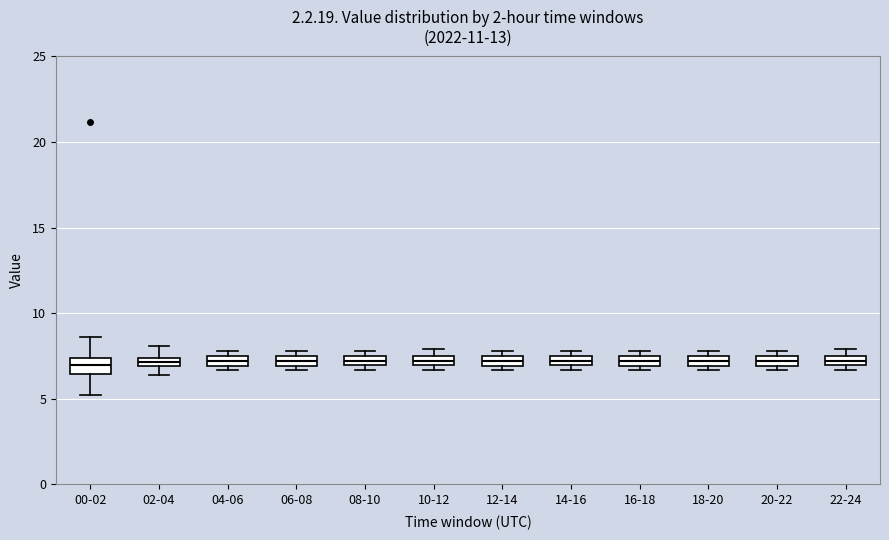

Where is the lower edge of the box for 22-24 on the y-axis? The values are not printed on the chart, so give them approximately, as read against the axis.

7.0